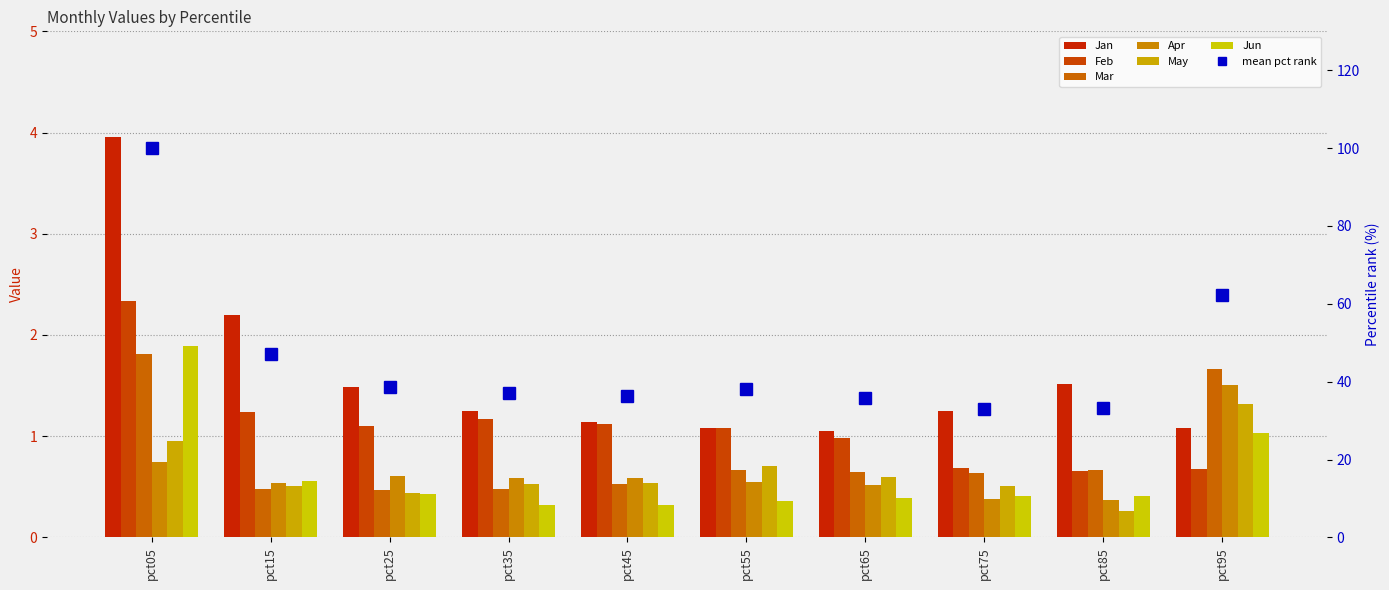

What is the value of the Apr bar at the 6th from the left?

0.5